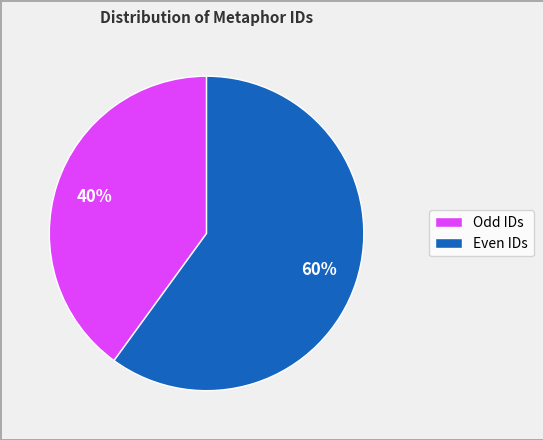

True or false: Even IDs accounts for 60% of the total.

True